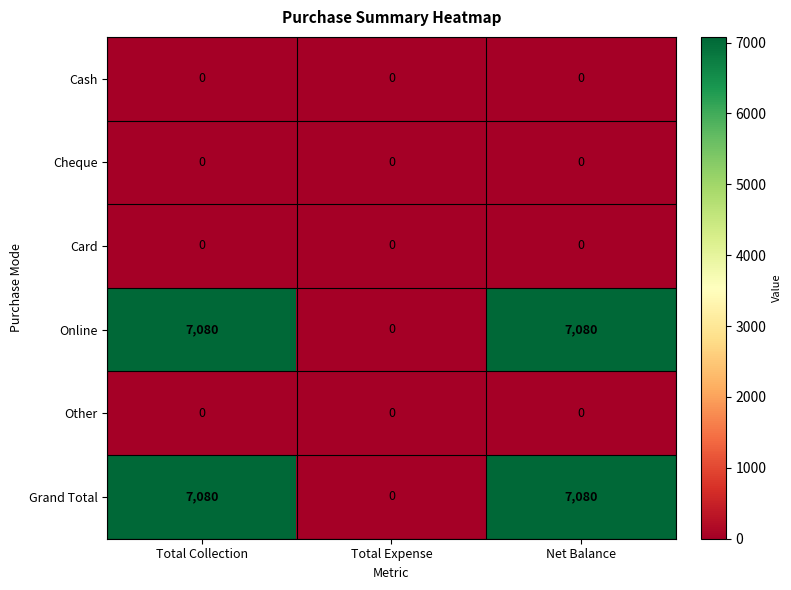

Which category has the lowest value in the Grand Total series?

Total Expense